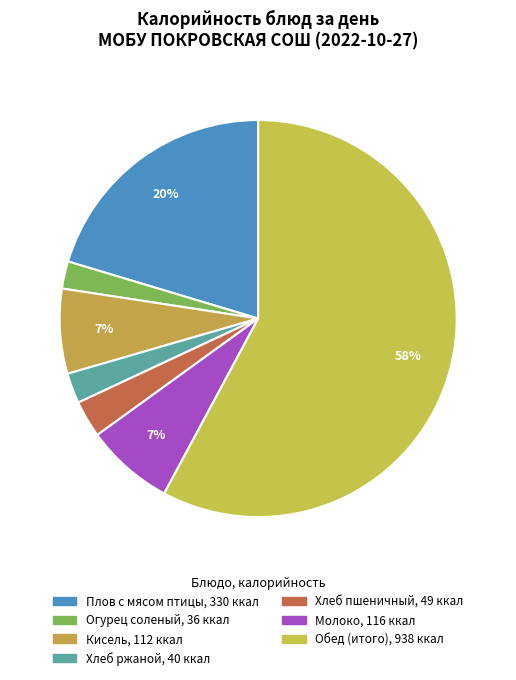

Do Хлеб ржаной and Молоко together represent more than half of the pie?

No